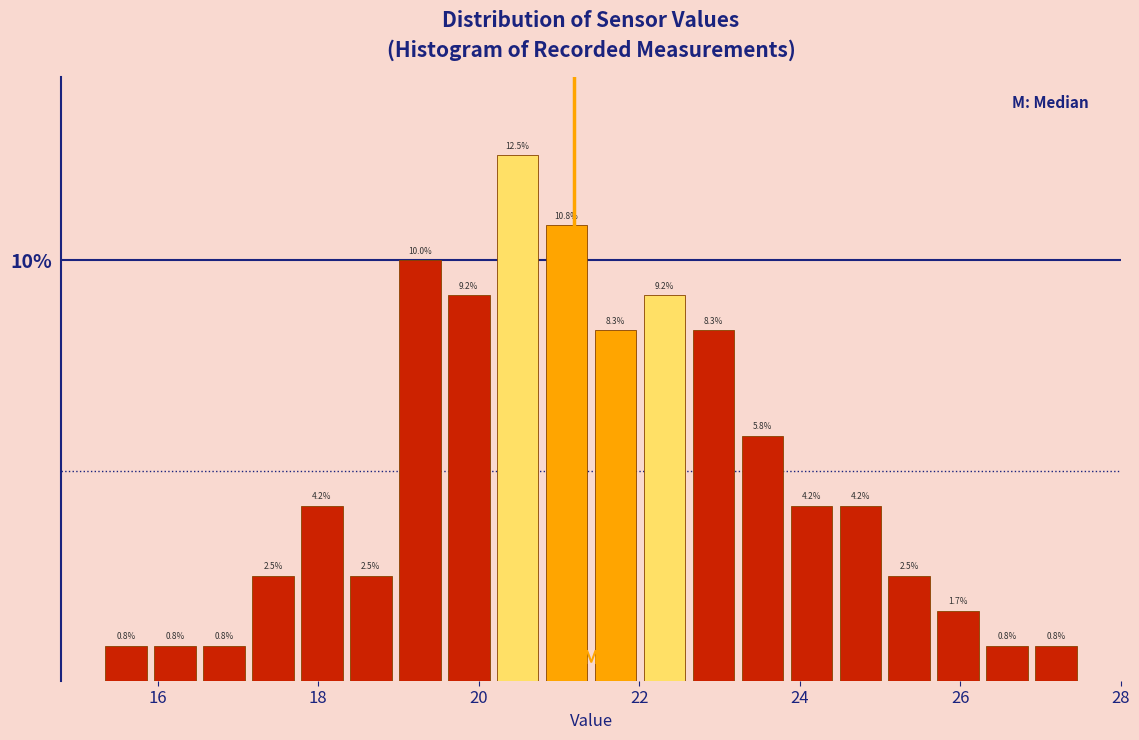

Read against the x-axis, roughly where is the centre of the tallest bar?

20.4